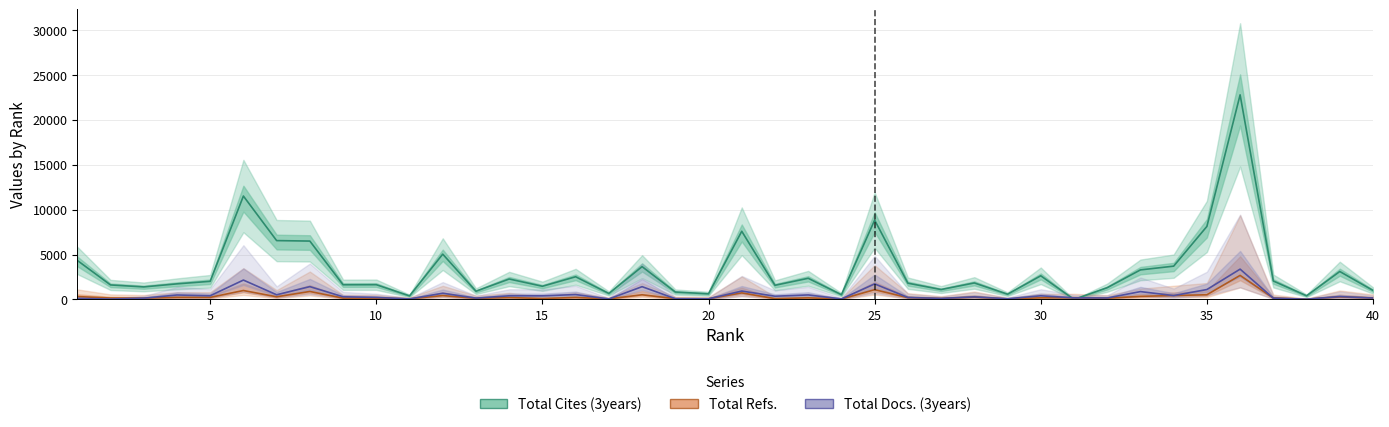

The Total Refs. series shows 24 at 16. True or false?

False